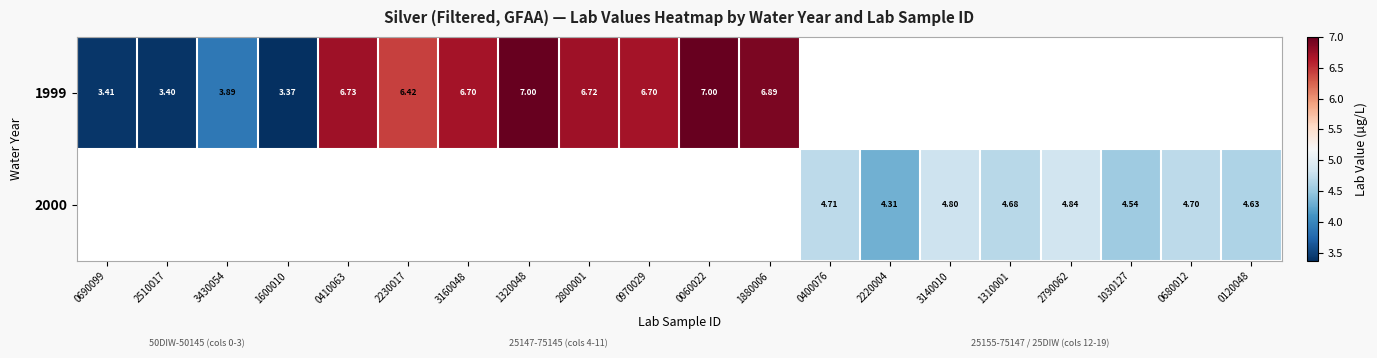

Is the value of 1999 at 2510017 greater than the value of 2000 at 0680012?

No